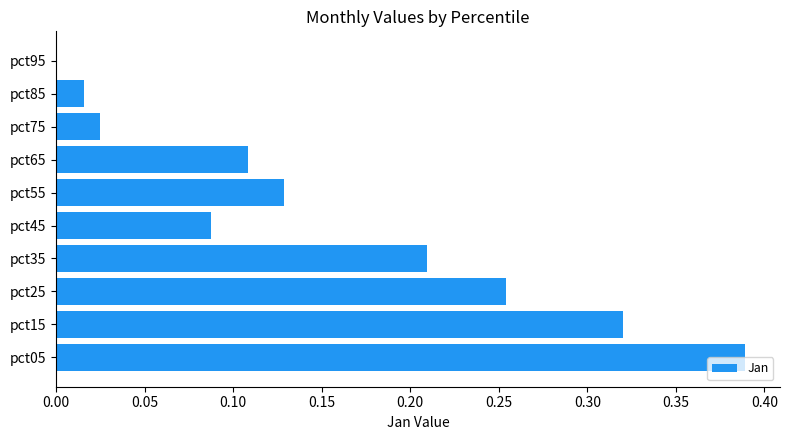

Are the bars horizontal?

Yes